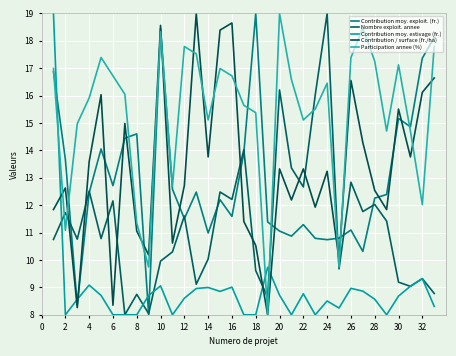

Is this an area chart (filled region under the line)?

No